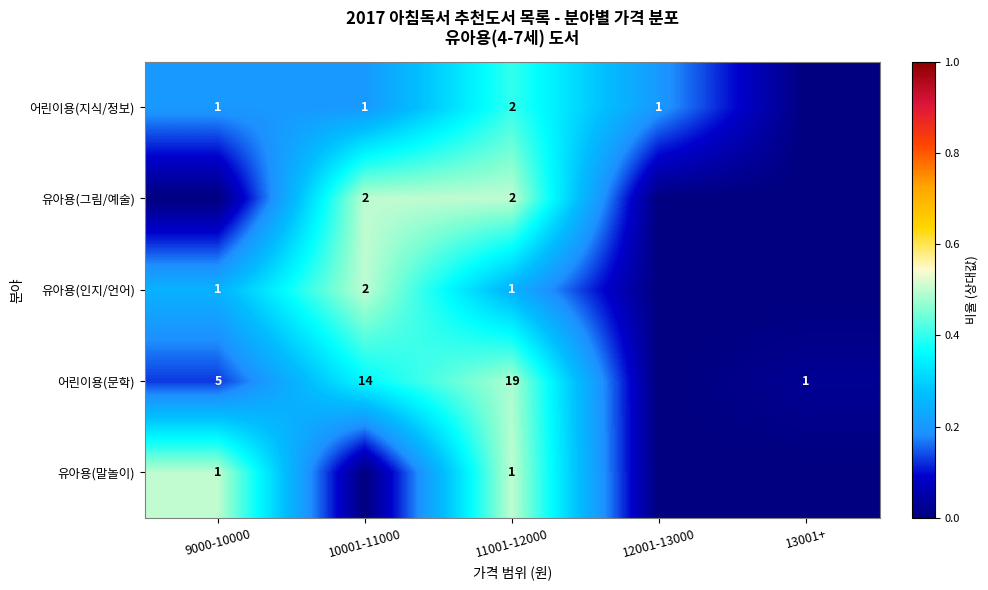

How many distinct data groups are displayed?

5